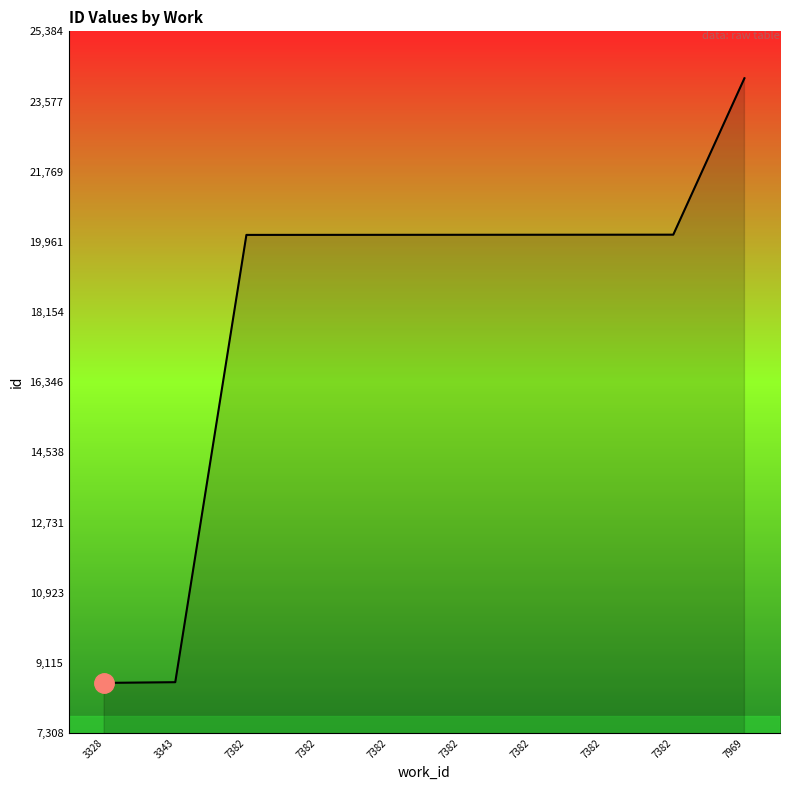

Is this an area chart (filled region under the line)?

Yes